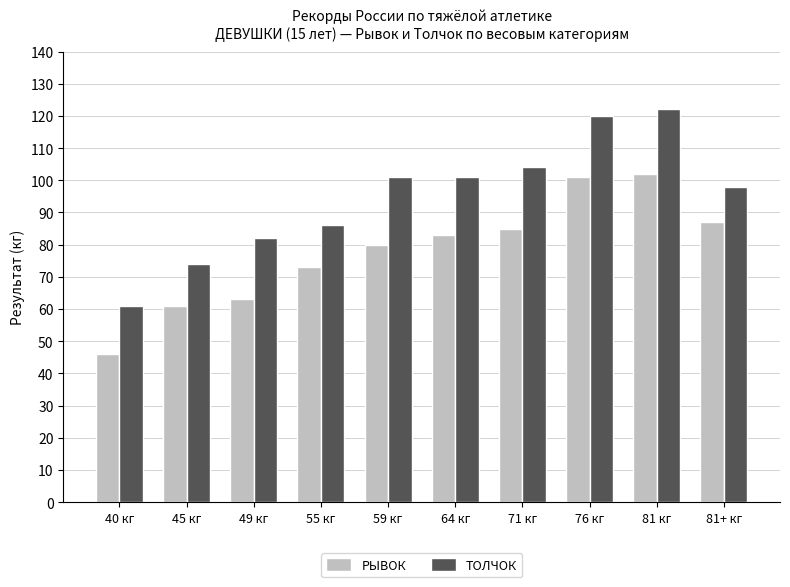

The value of ТОЛЧОК at 49 кг is 82. True or false?

True